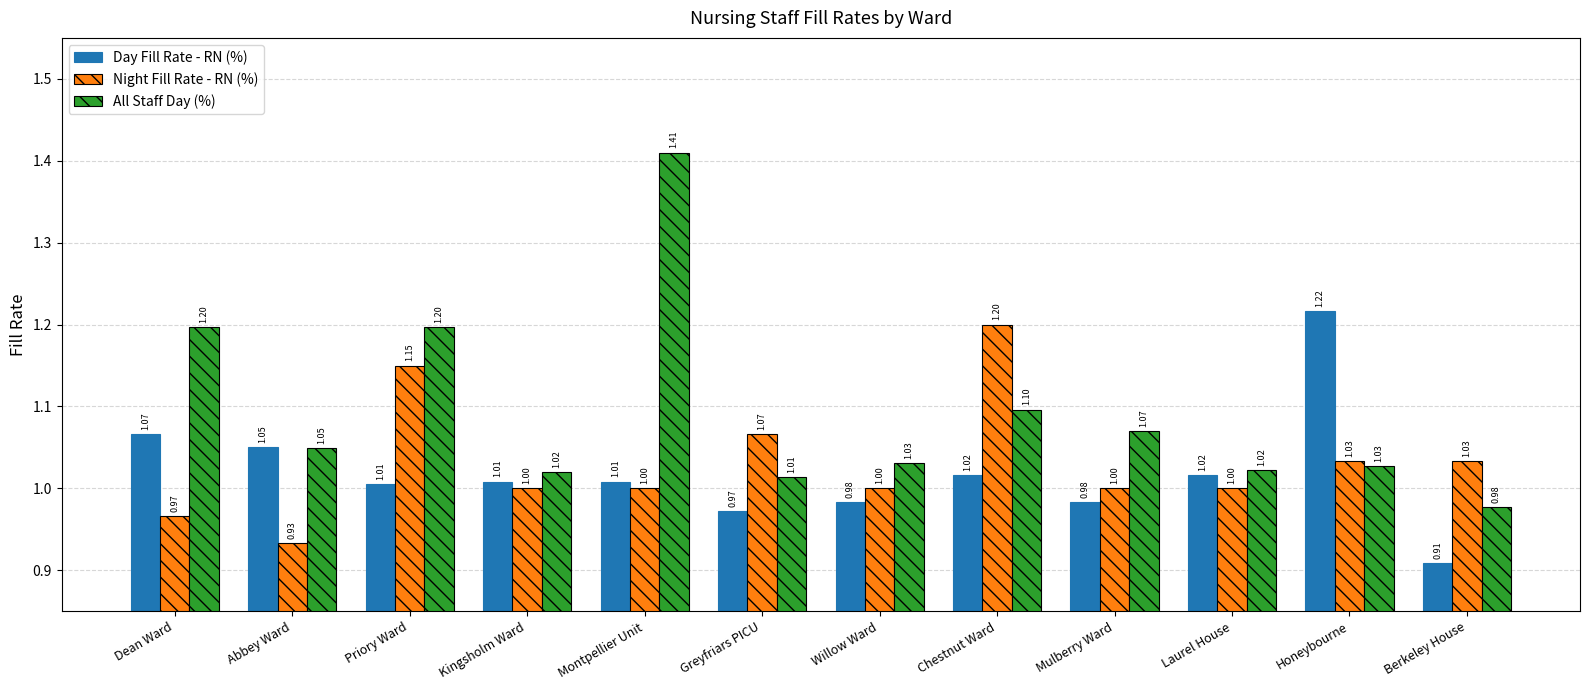

Which series has the widest spread of values?

All Staff Day (%)